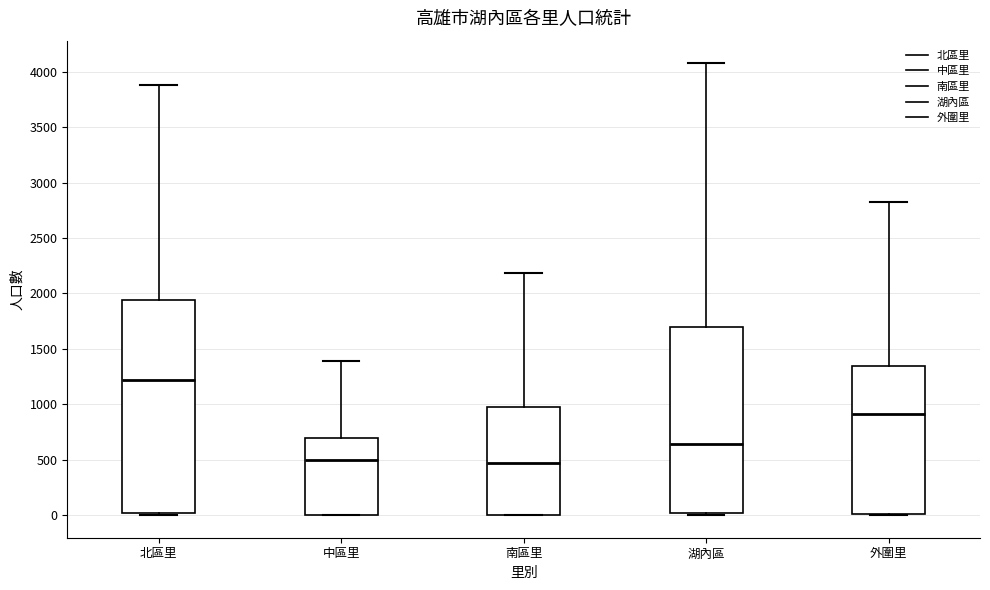

Reading left to right, read every box against the y-axis: the position of its median line, the range the box covers, and the ends of its whiskers. The values are not printed on the chart, so give them approximately, as read against the axis.

北區里: median 1200, box 0 to 1950, whiskers 0 to 3900
中區里: median 500, box 0 to 700, whiskers 0 to 1400
南區里: median 450, box 0 to 1000, whiskers 0 to 2200
湖內區: median 650, box 0 to 1700, whiskers 0 (just below the box's lower edge) to 4100
外圍里: median 900, box 0 to 1350, whiskers 0 to 2800